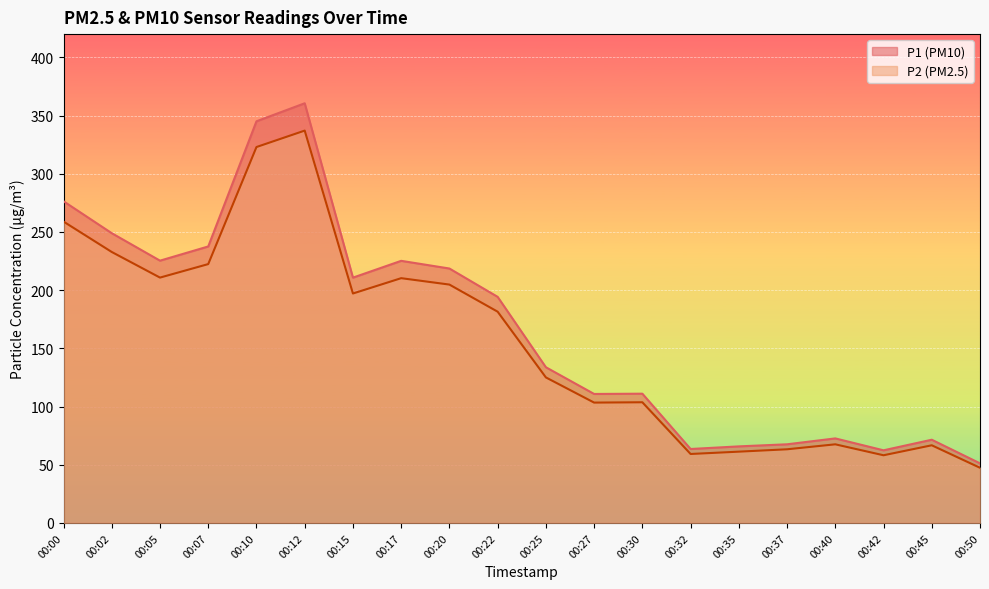

The value of P1 at 00:35 is 27.4. True or false?

False